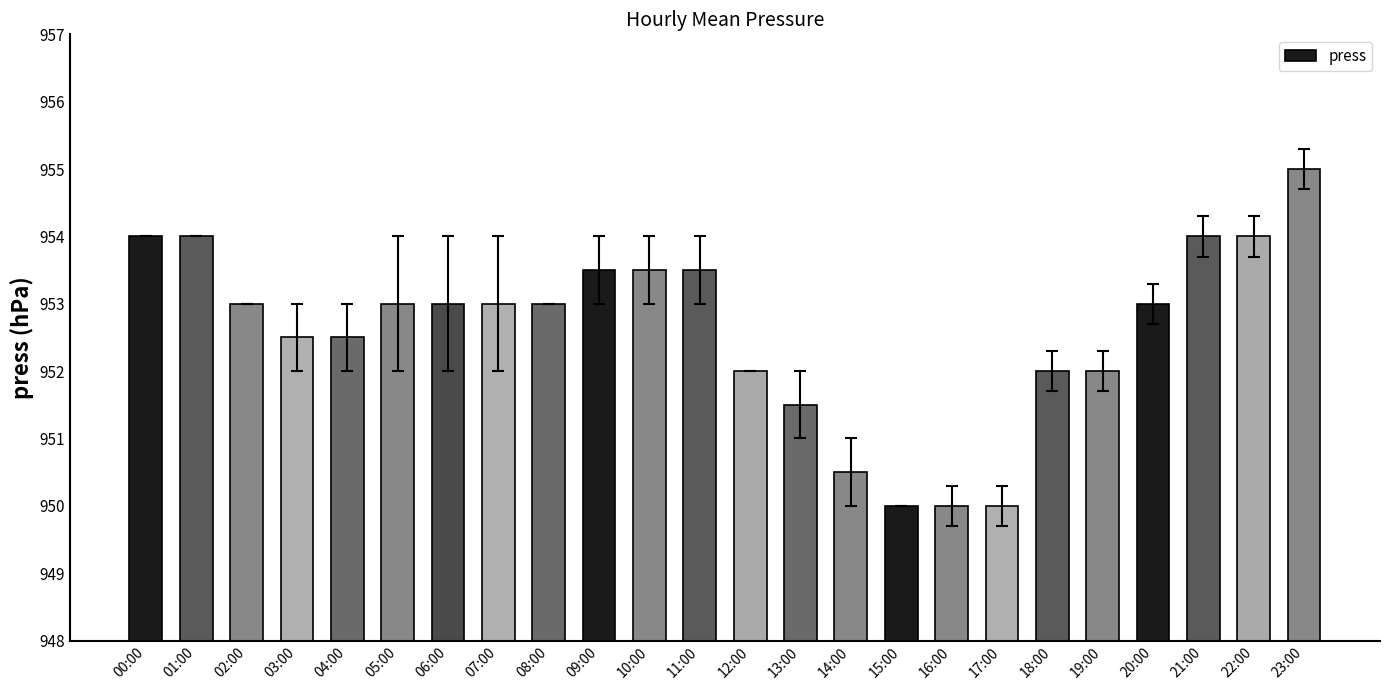

What is the sum of the values at 08:00 and 05:00?

1906.0